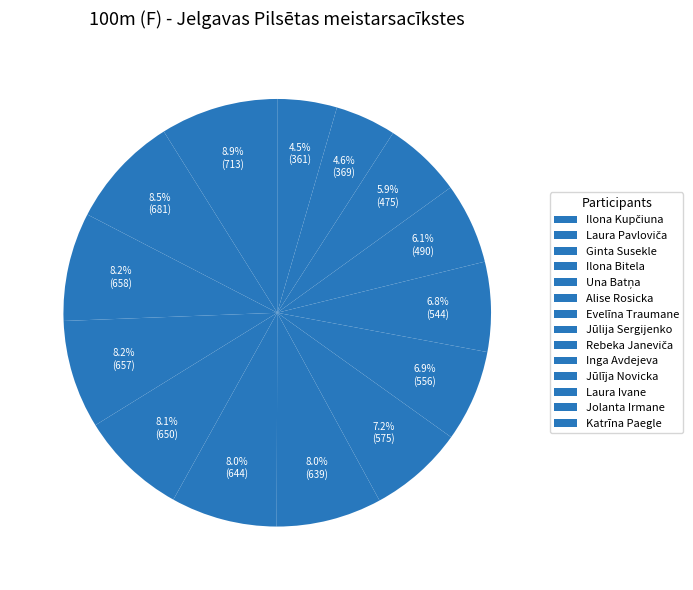

Count the number of slices in the pie.

14